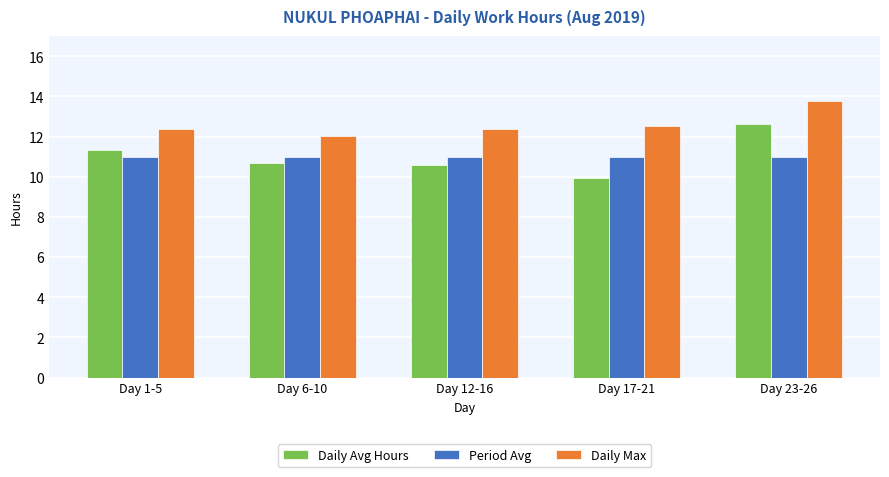

Read the Daily Avg Hours value at Day 17-21.

10.0